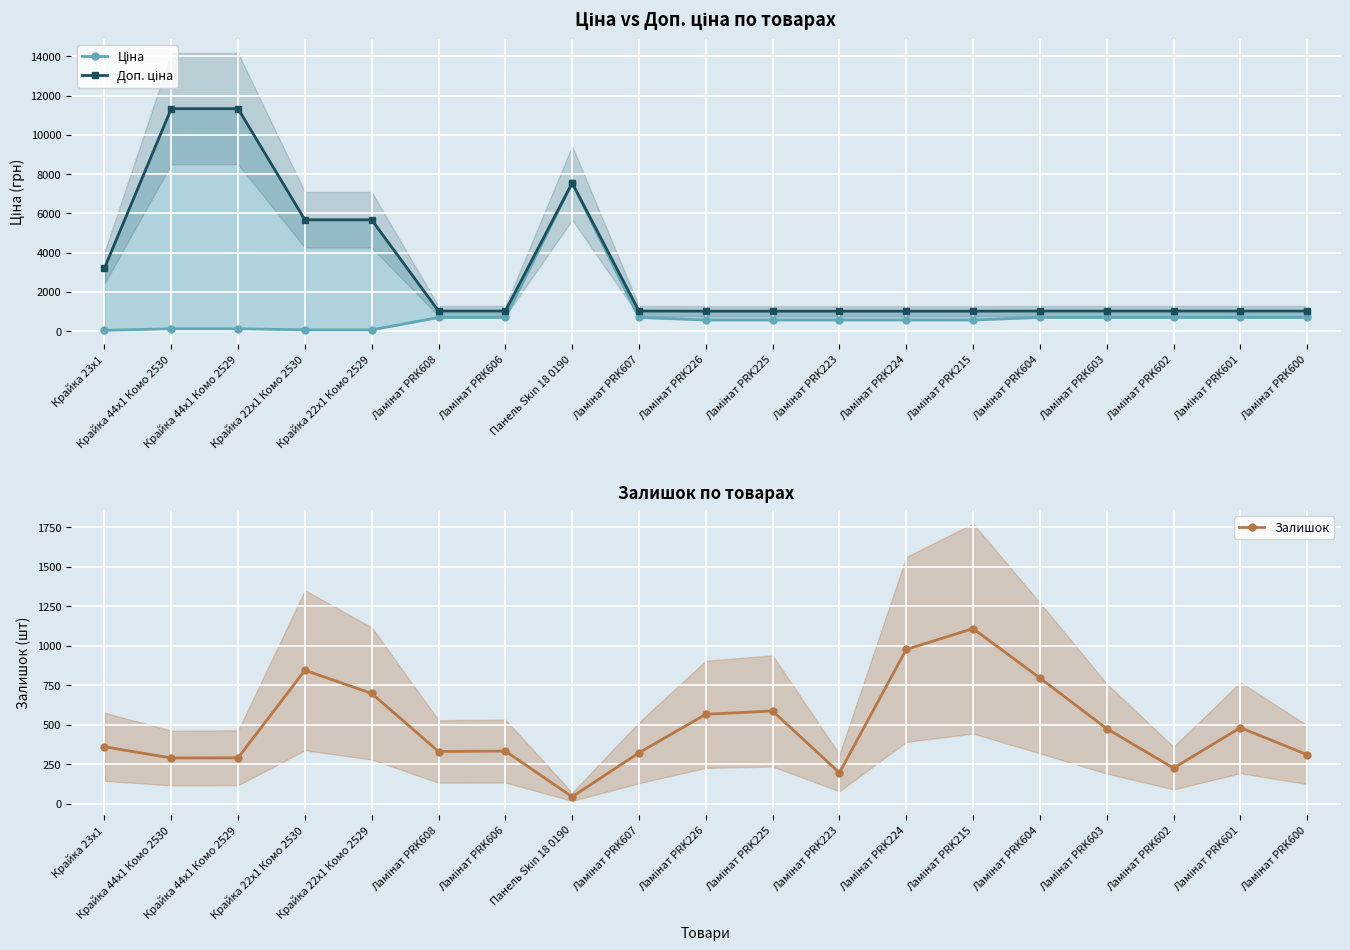

How many lines are shown in the chart?

3